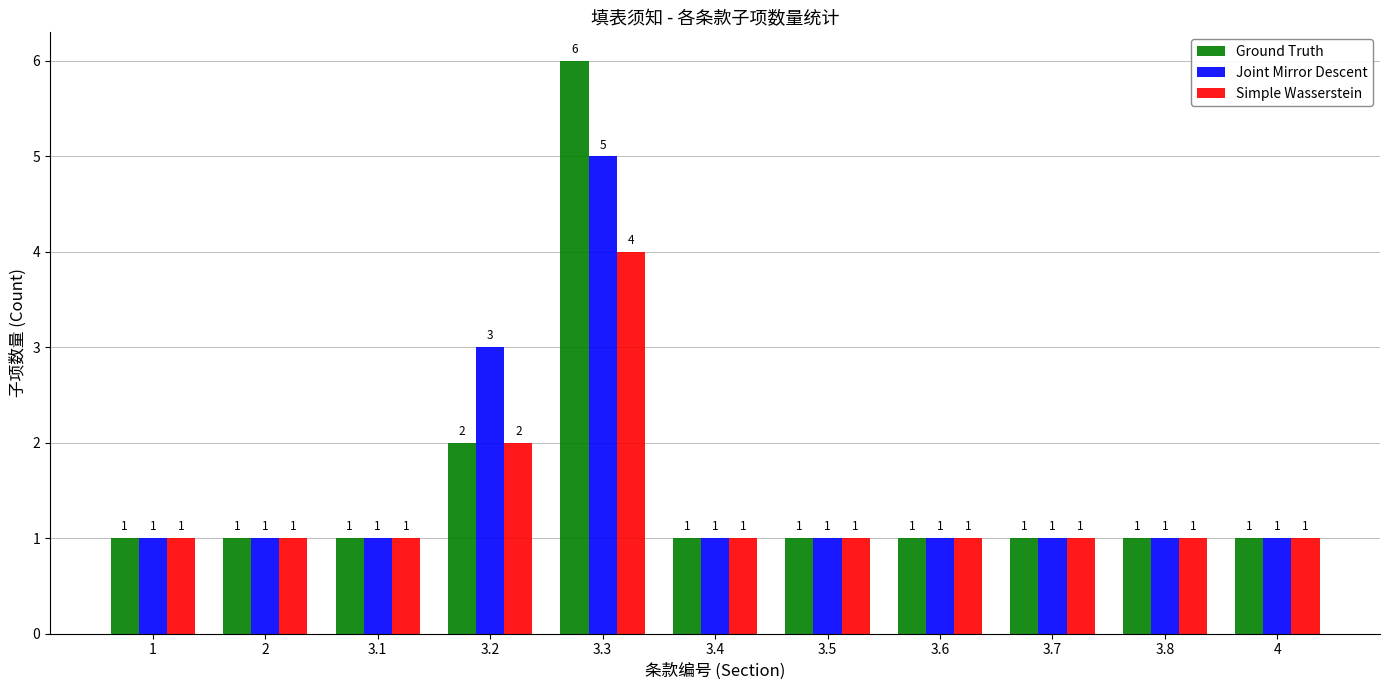

Which label corresponds to the largest value in the chart?

3.3